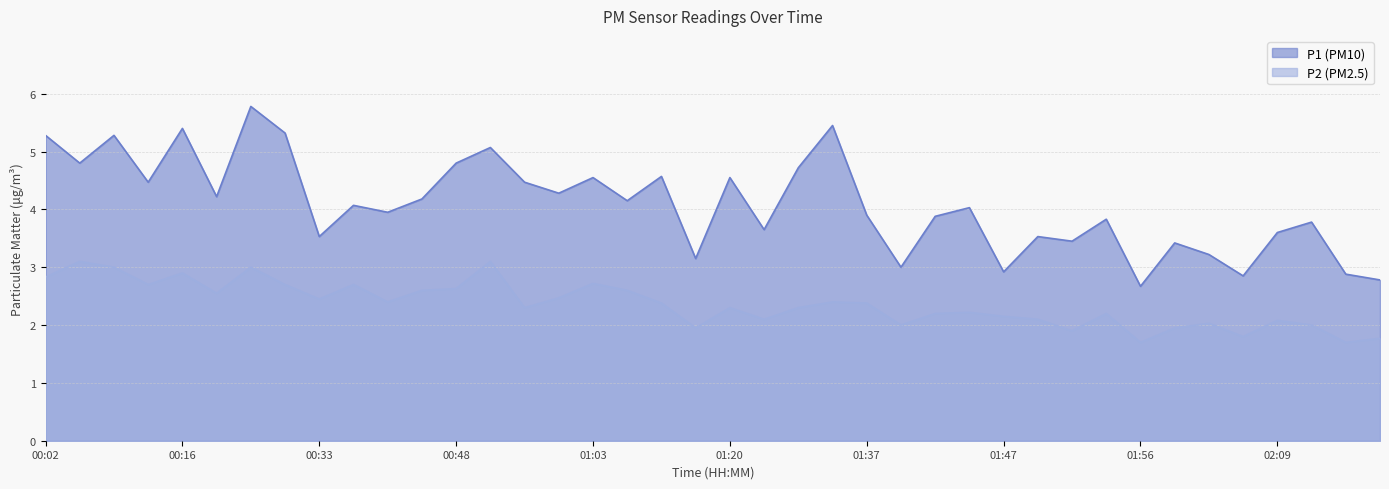

Rank the series by their maximum value, from lowest to highest.

P2, P1